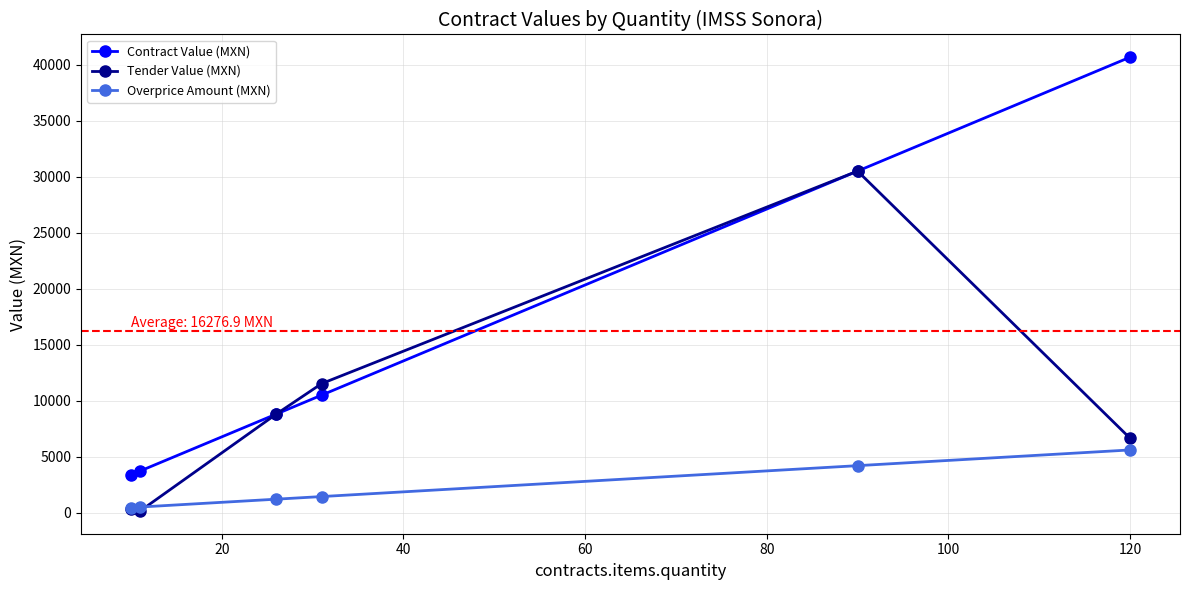

How many lines are shown in the chart?

3